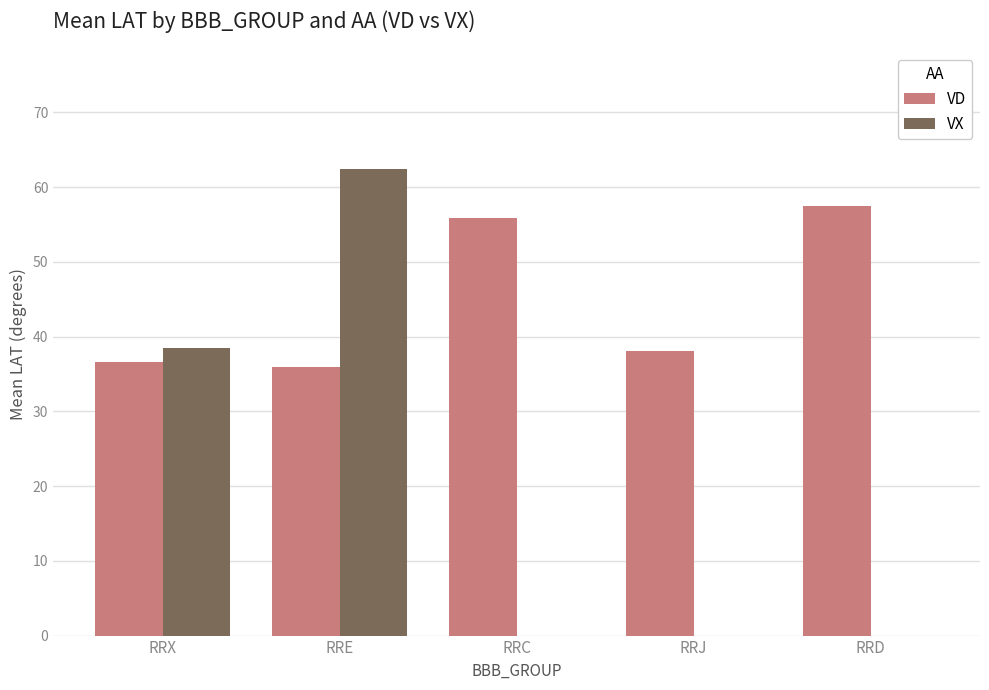

Is it true that VD equals 25.6 at RRC?

False